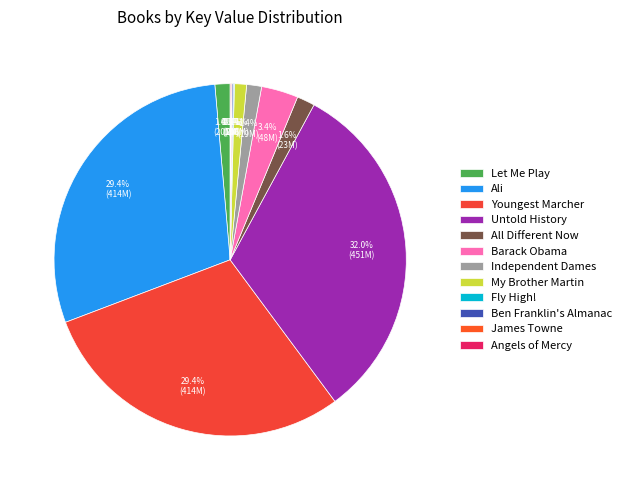

What percentage is NOT represented by Independent Dames?

98.6%